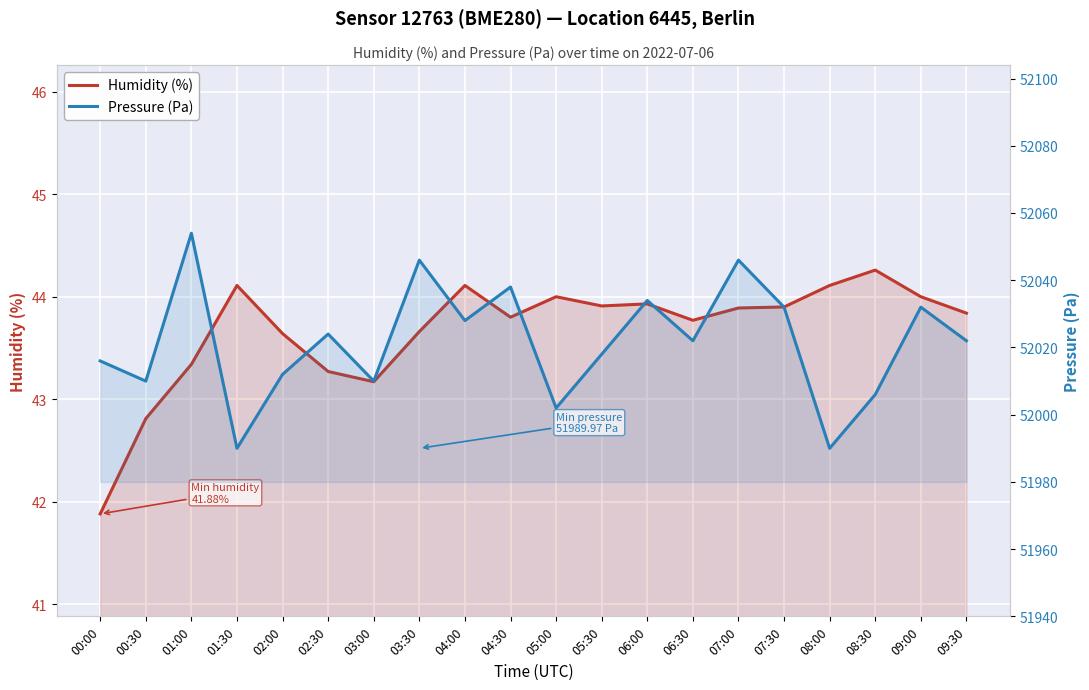

At which category is the sum across all series the highest?

01:00